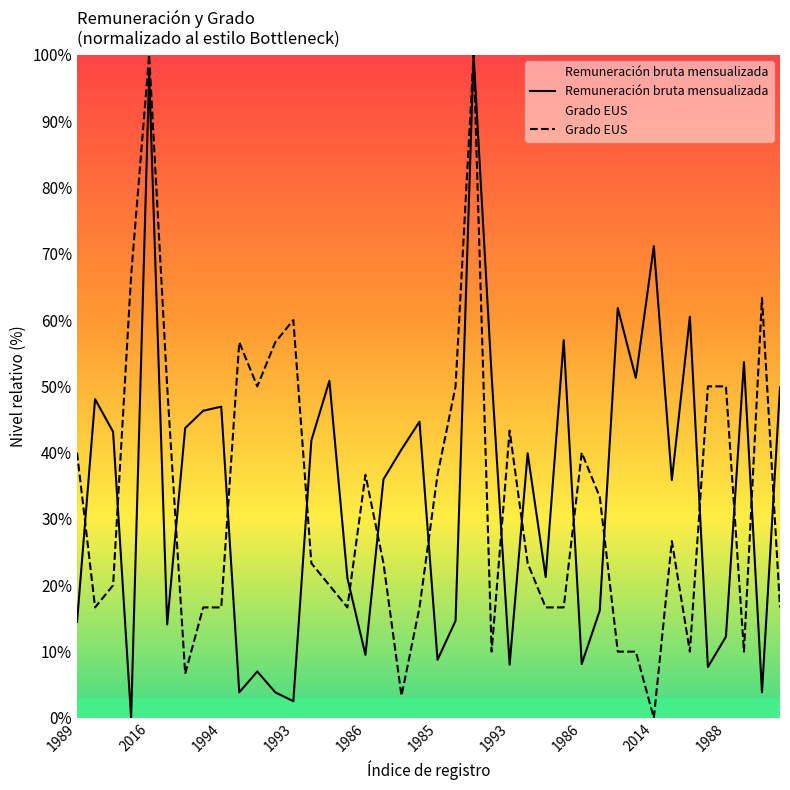

How many lines are shown in the chart?

2